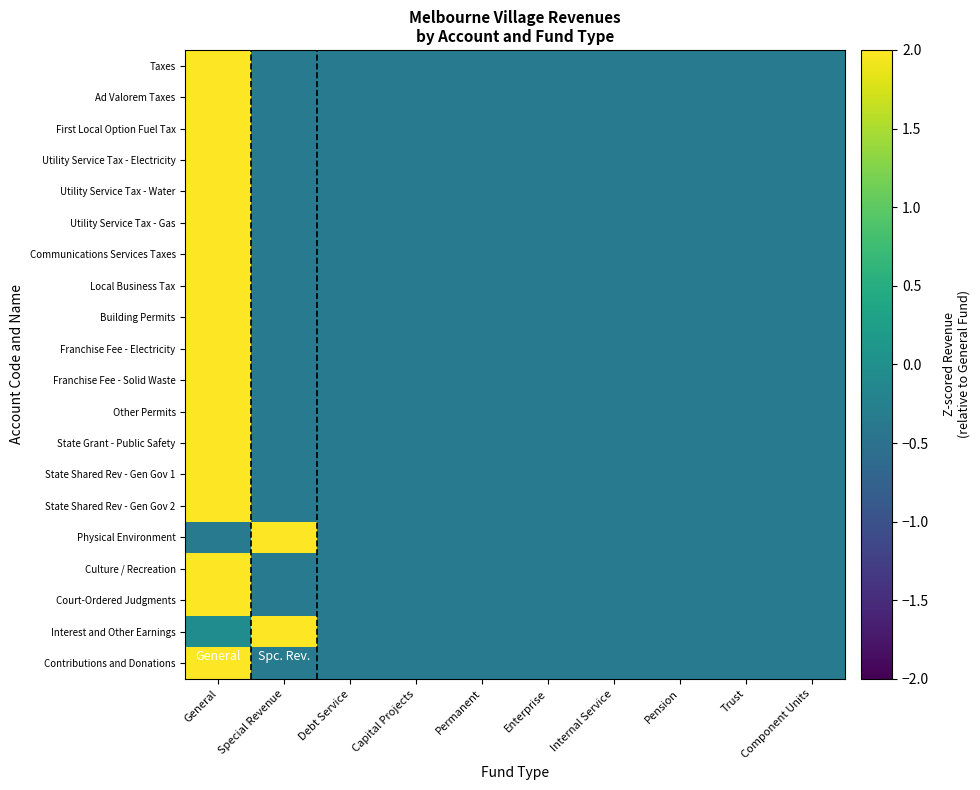

What is the total value across all series at General?

53.6